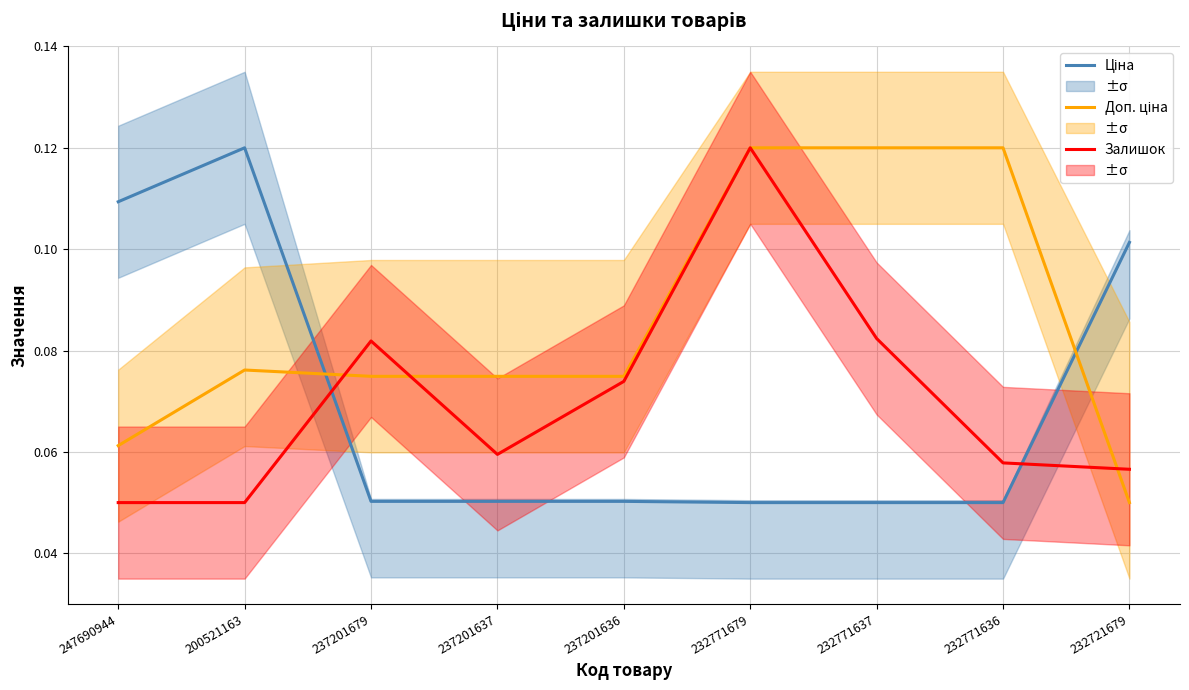

Reading right to left, list all the values displayed in this chart.

Ціна: 0.1	0.1	0.1	0.1	0.1	0.1	0.1	0.1	0.1
Доп. ціна: 0.1	0.1	0.1	0.1	0.1	0.1	0.1	0.1	0.1
Залишок: 0.1	0.1	0.1	0.1	0.1	0.1	0.1	0.1	0.1